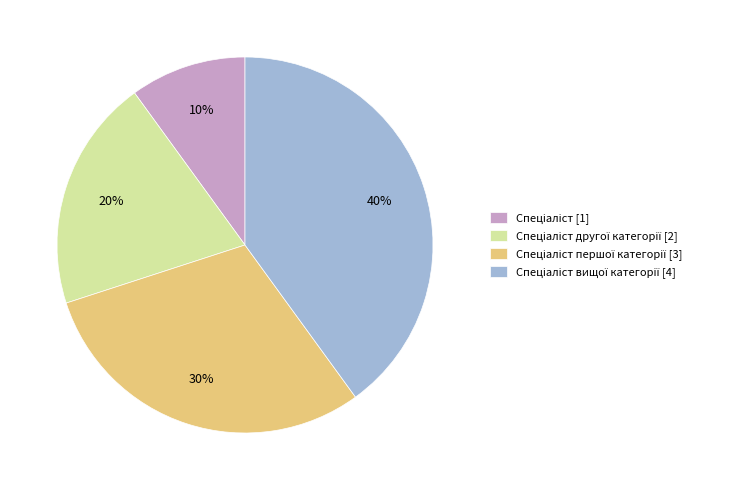

How many slices are in this pie chart?

4